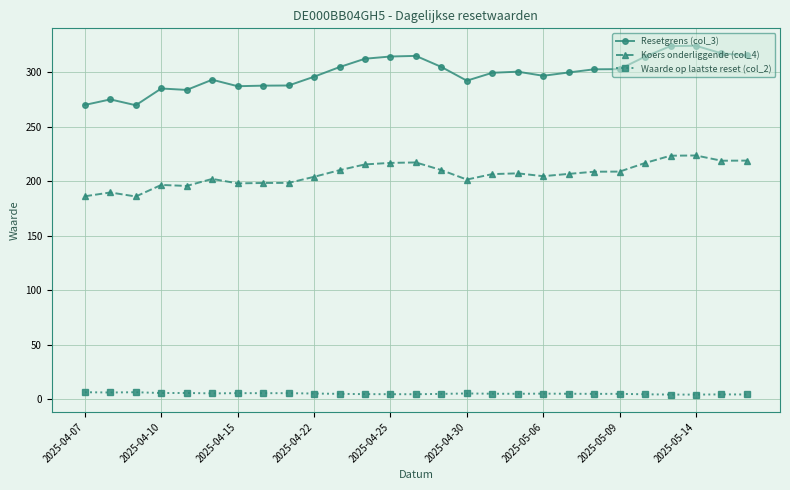

Which series has the largest total across all categories?

Resetgrens (col_3)